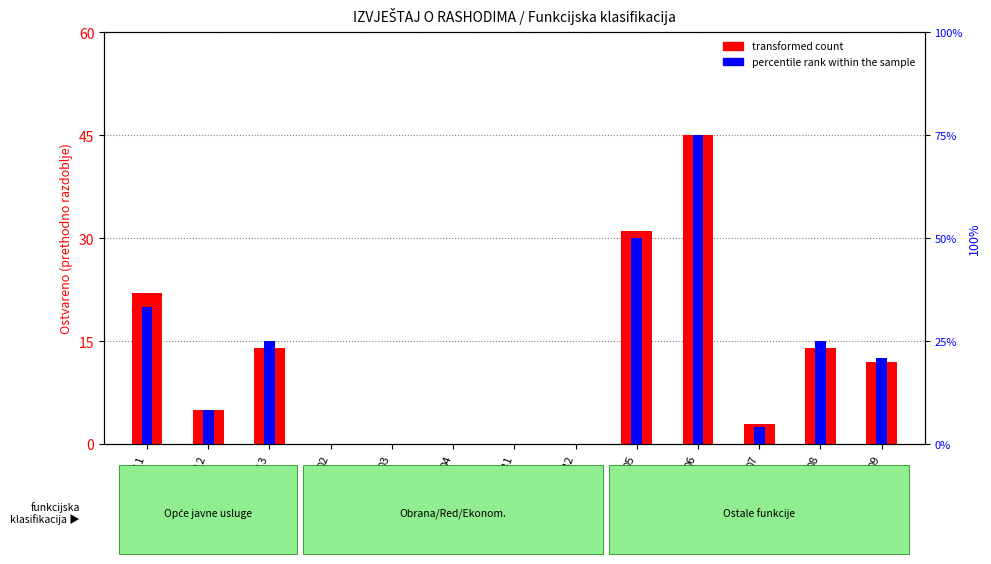

Are the bars grouped side by side (vs. stacked)?

Yes